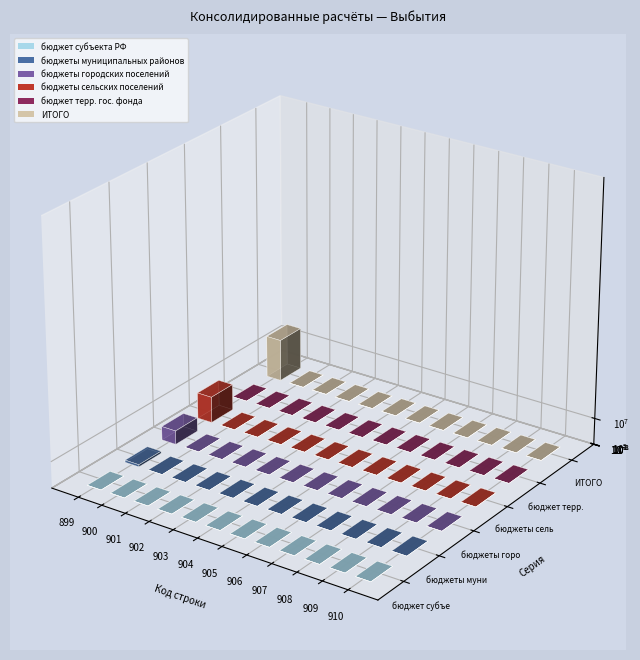

Reading right to left, transcribe all the data shown in this chart.

бюджет субъекта РФ: 910=0.0	909=0.0	908=0.0	907=0.0	906=0.0	905=0.0	904=0.0	903=0.0	902=0.0	901=0.0	900=0.0	899=0.0
бюджеты муниципальных районов: 910=0.0	909=0.0	908=0.0	907=0.0	906=0.0	905=0.0	904=0.0	903=0.0	902=0.0	901=0.0	900=0.0	899=818324.2
бюджеты городских поселений: 910=0.0	909=0.0	908=0.0	907=0.0	906=0.0	905=0.0	904=0.0	903=0.0	902=0.0	901=0.0	900=0.0	899=5199720.5
бюджеты сельских поселений: 910=0.0	909=0.0	908=0.0	907=0.0	906=0.0	905=0.0	904=0.0	903=0.0	902=0.0	901=0.0	900=0.0	899=9864397.8
бюджет терр. гос. фонда: 910=0.0	909=0.0	908=0.0	907=0.0	906=0.0	905=0.0	904=0.0	903=0.0	902=0.0	901=0.0	900=0.0	899=0.0
ИТОГО: 910=0.0	909=0.0	908=0.0	907=0.0	906=0.0	905=0.0	904=0.0	903=0.0	902=0.0	901=0.0	900=0.0	899=15882442.6